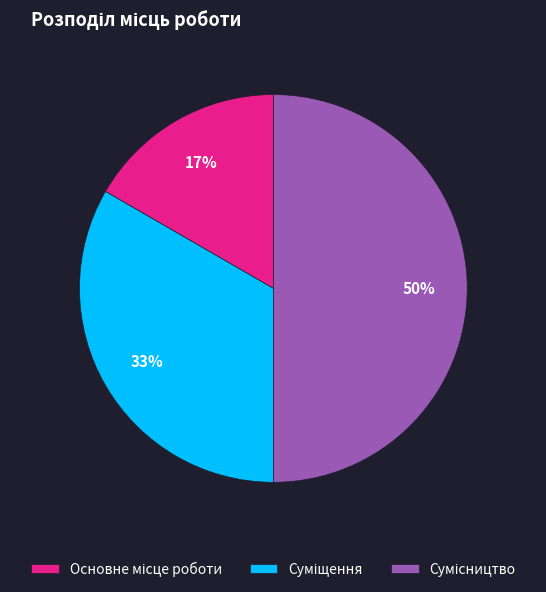

To the nearest percent, what is the difference between the largest and smallest slice percentages?

33%